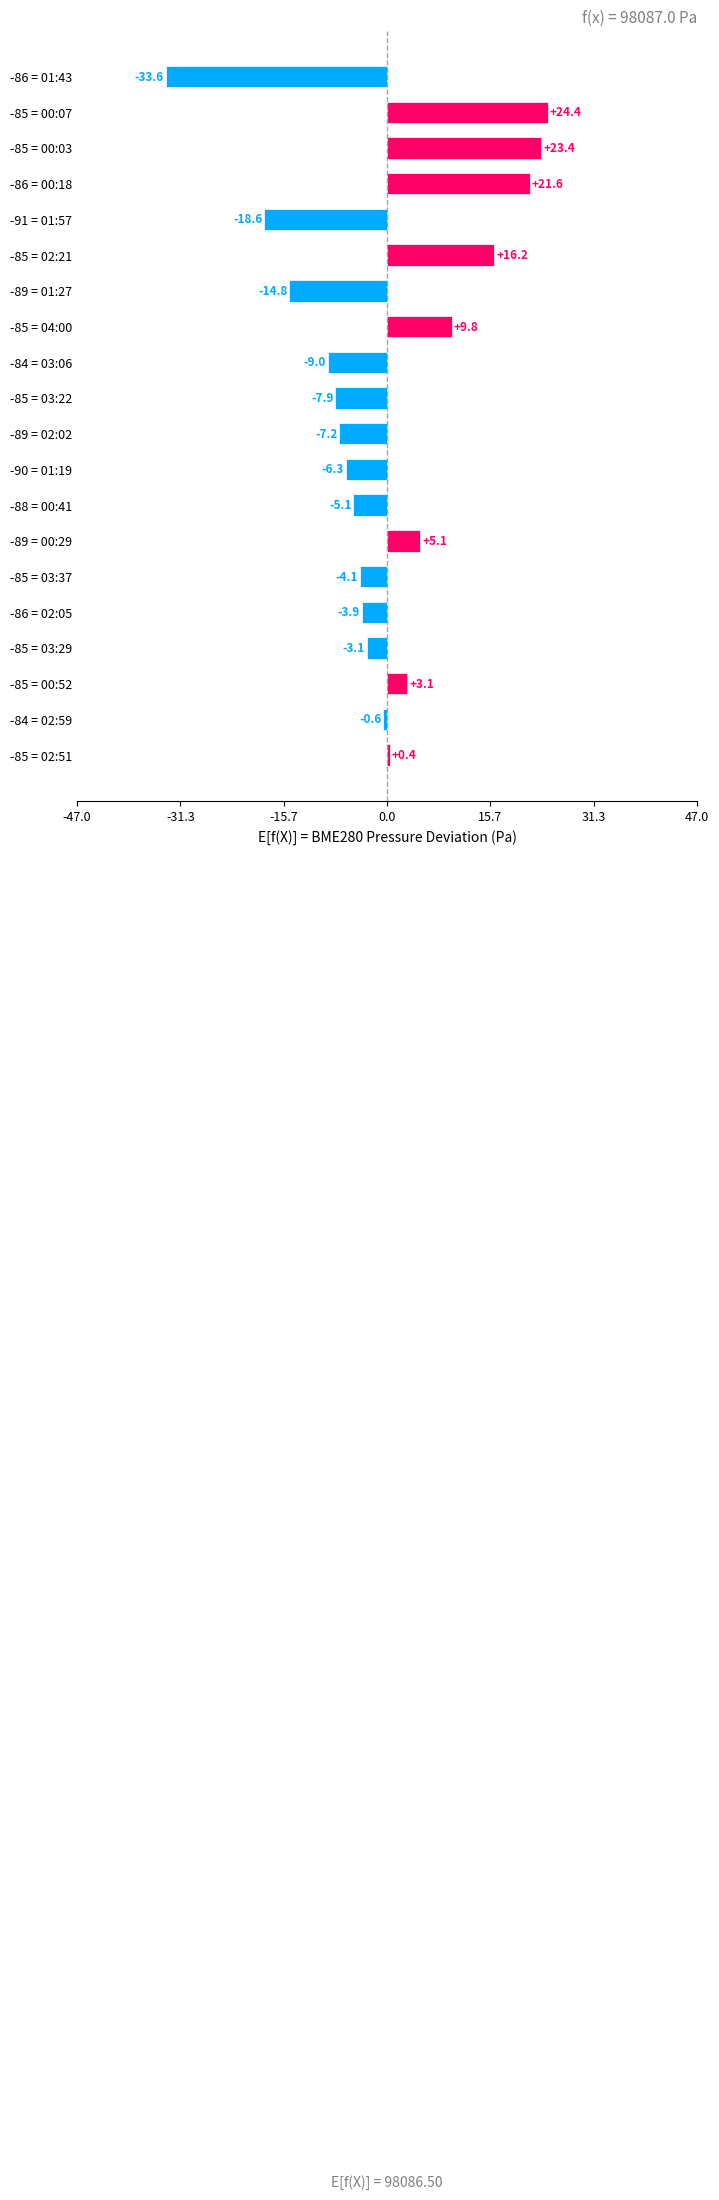

Rank the categories by value from lowest to highest.

-86 = 01:43, -91 = 01:57, -89 = 01:27, -84 = 03:06, -85 = 03:22, -89 = 02:02, -90 = 01:19, -88 = 00:41, -85 = 03:37, -86 = 02:05, -85 = 03:29, -84 = 02:59, -85 = 02:51, -85 = 00:52, -89 = 00:29, -85 = 04:00, -85 = 02:21, -86 = 00:18, -85 = 00:03, -85 = 00:07